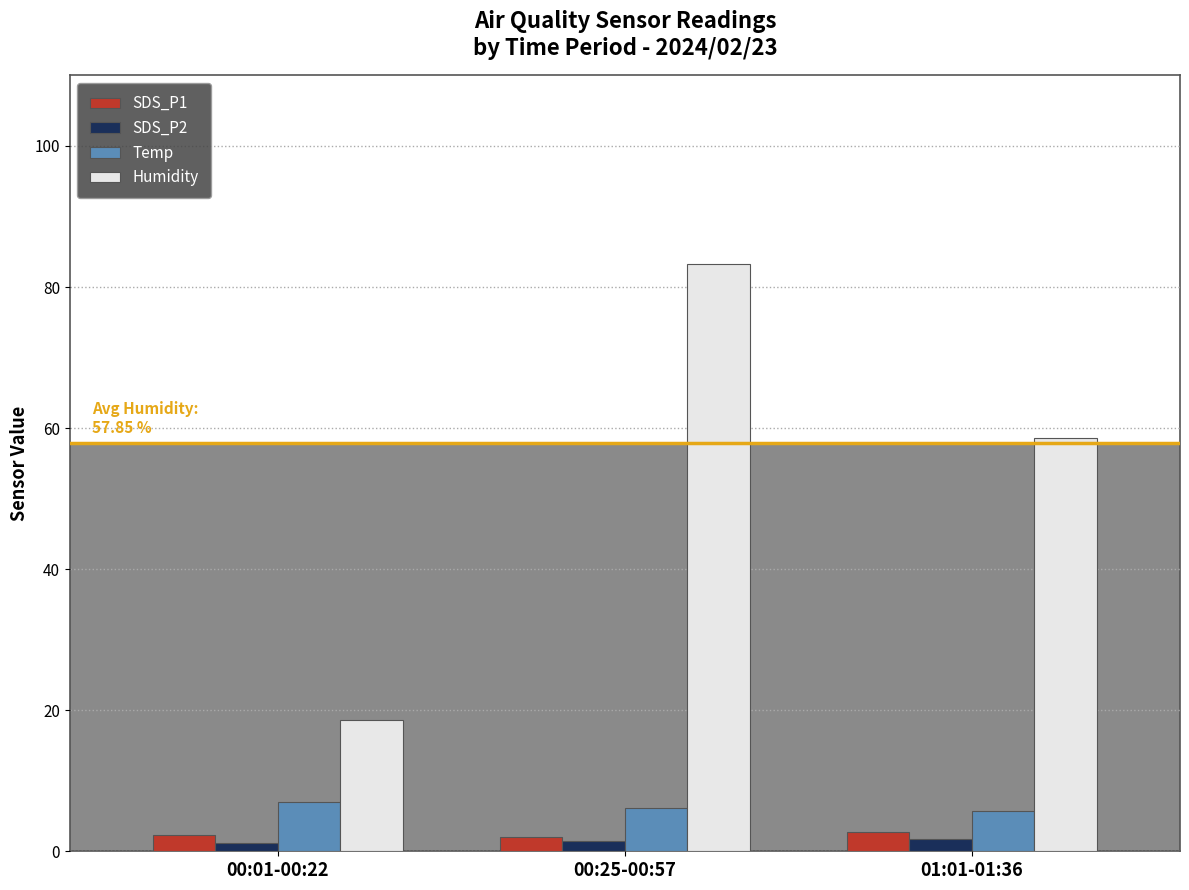

What is the difference between the maximum and minimum values in the Temp series?

1.2